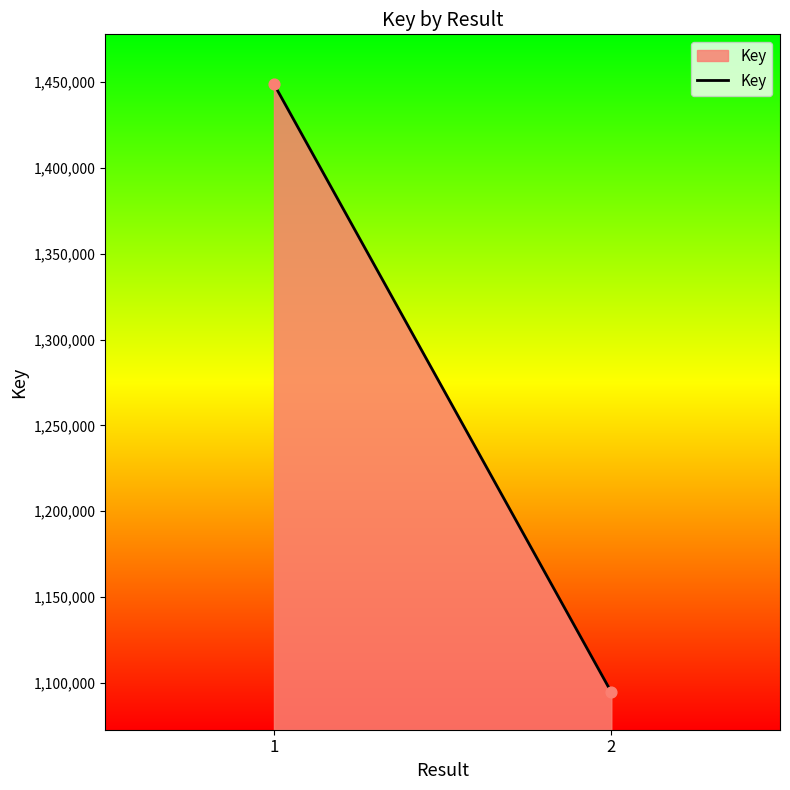

What is the range of Y values (max minus min)?

354278